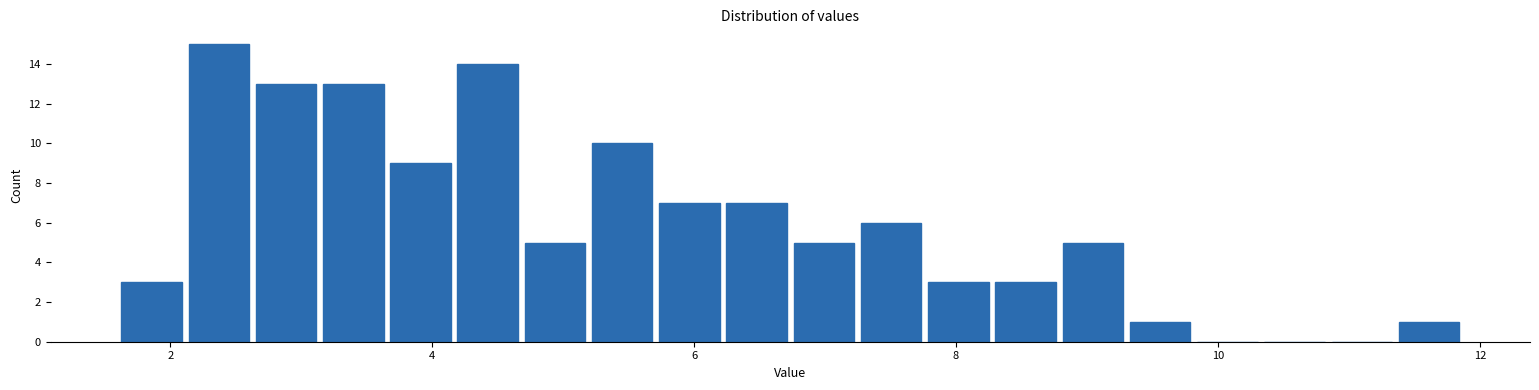

Read against the x-axis, roughly where is the centre of the tallest bar?

2.4